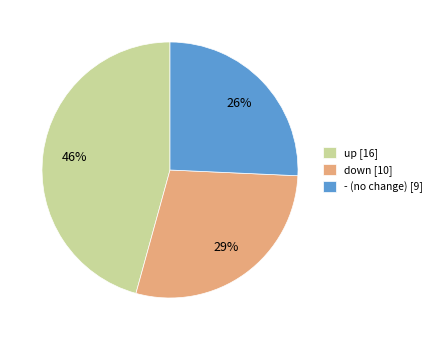

To the nearest percent, what is the difference between the largest and smallest slice percentages?

20%